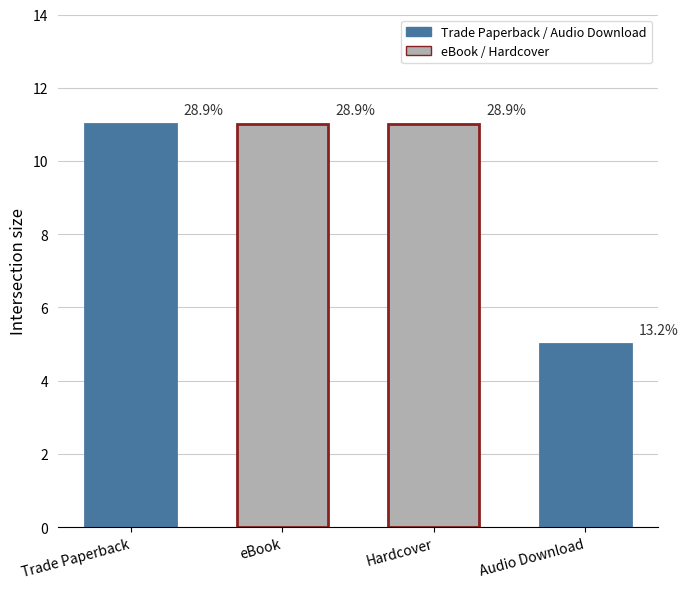

What is the value of the 3rd bar from the left?

11